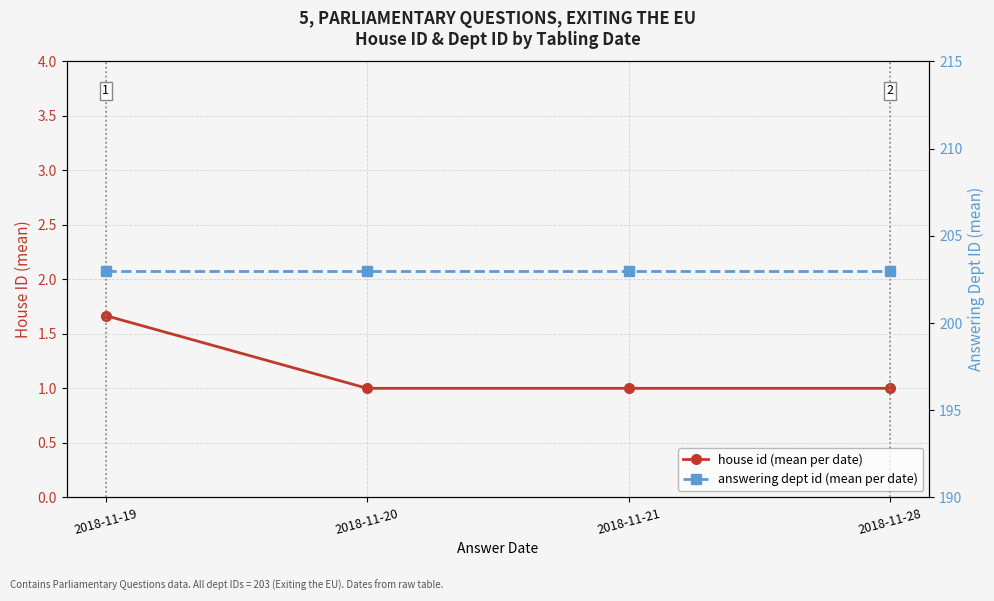

The value of answering dept id (mean per date) at 2018-11-21 is 57.0. True or false?

False